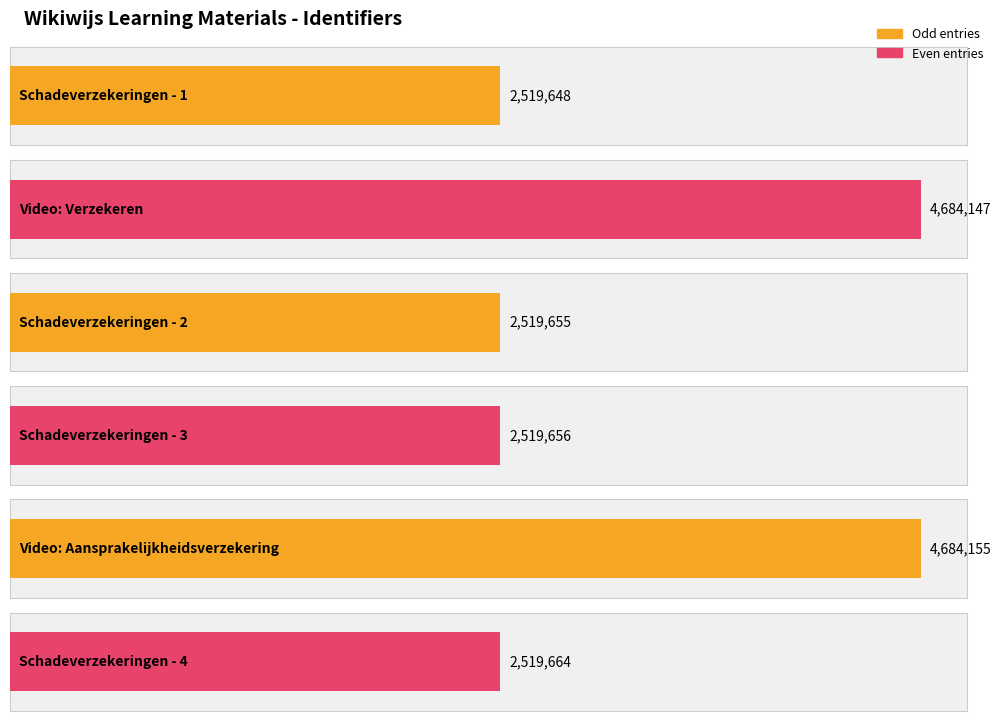

What is the sum of all values?

19446925